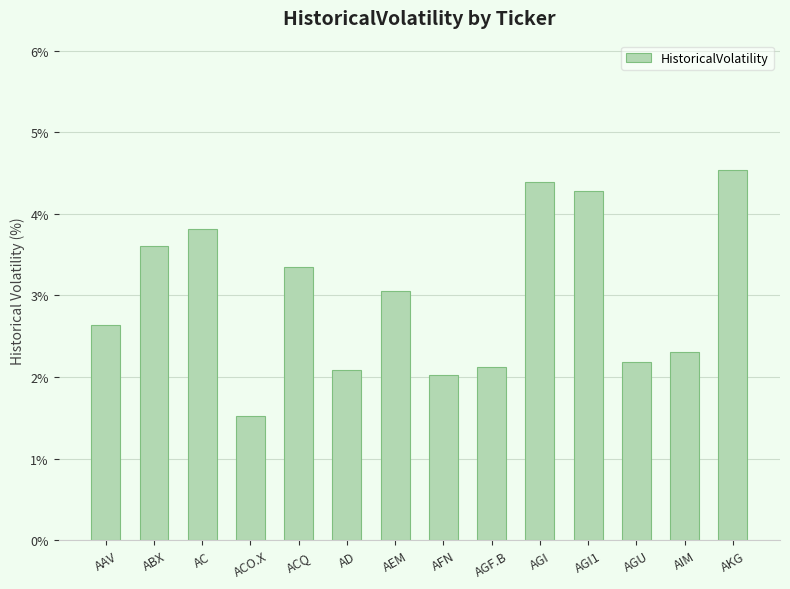

What is the label of the 9th bar from the right?

AD